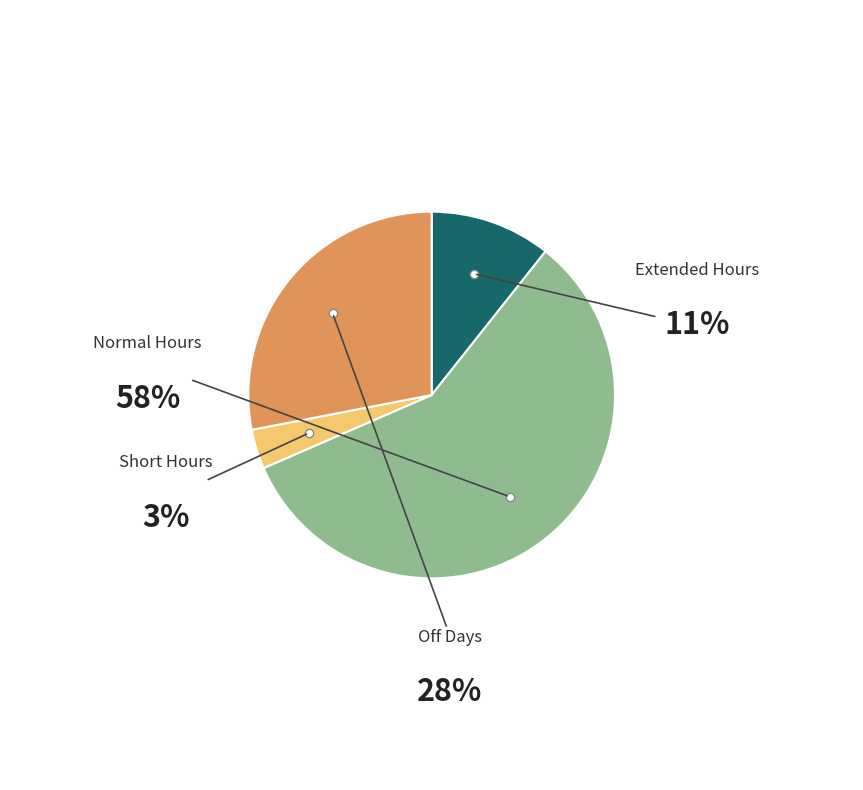

Is there any slice that represents more than half of the pie?

Yes